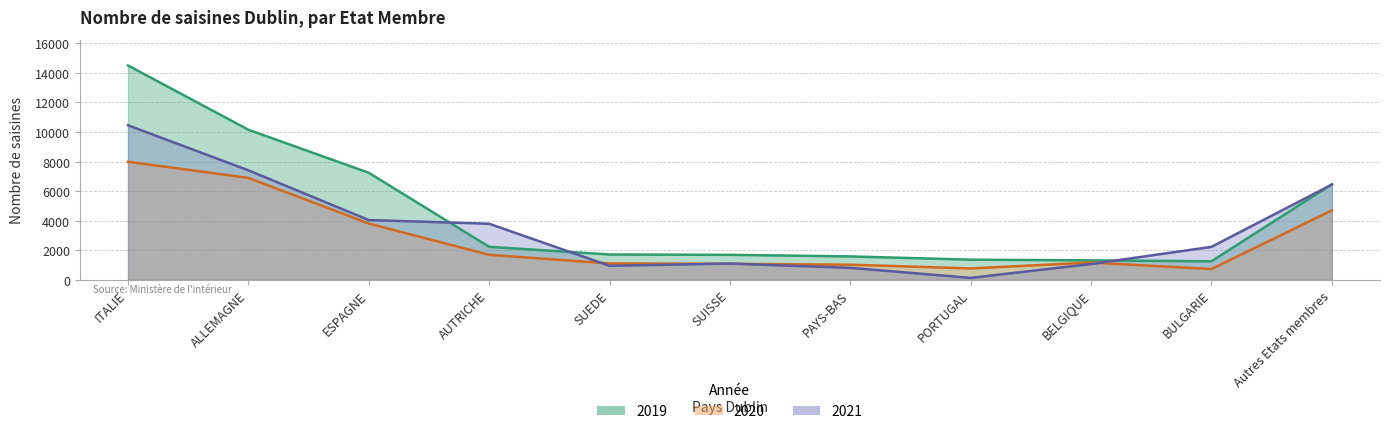

What is the average value of the 2020 series?

2815